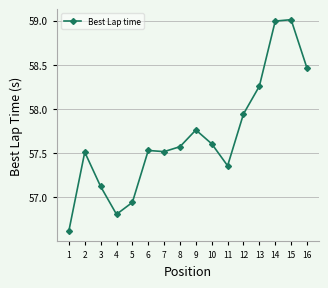

What is the approximate value at 4?

56.8